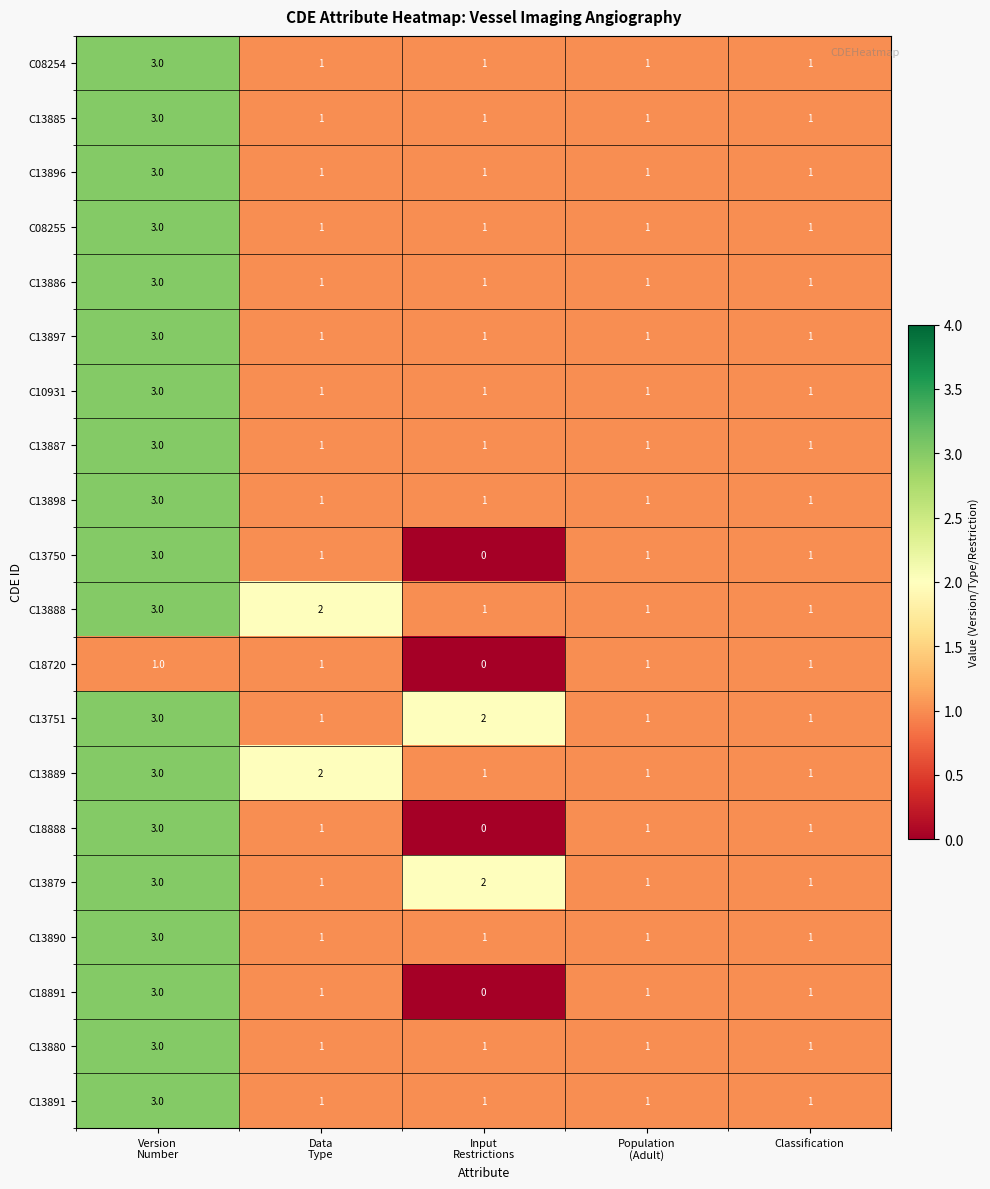

What is the sum of all C13880 values?

7